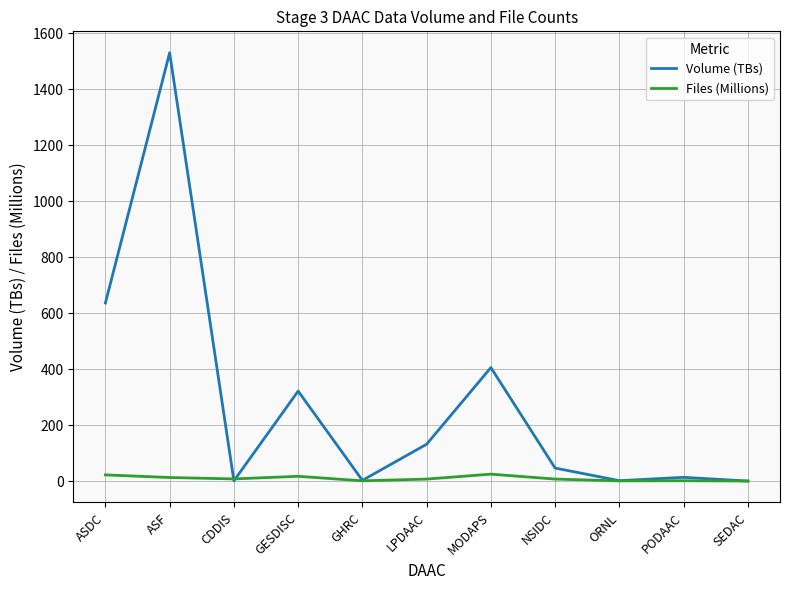

Where is Volume (TBs) nearest to the value 764?

ASDC